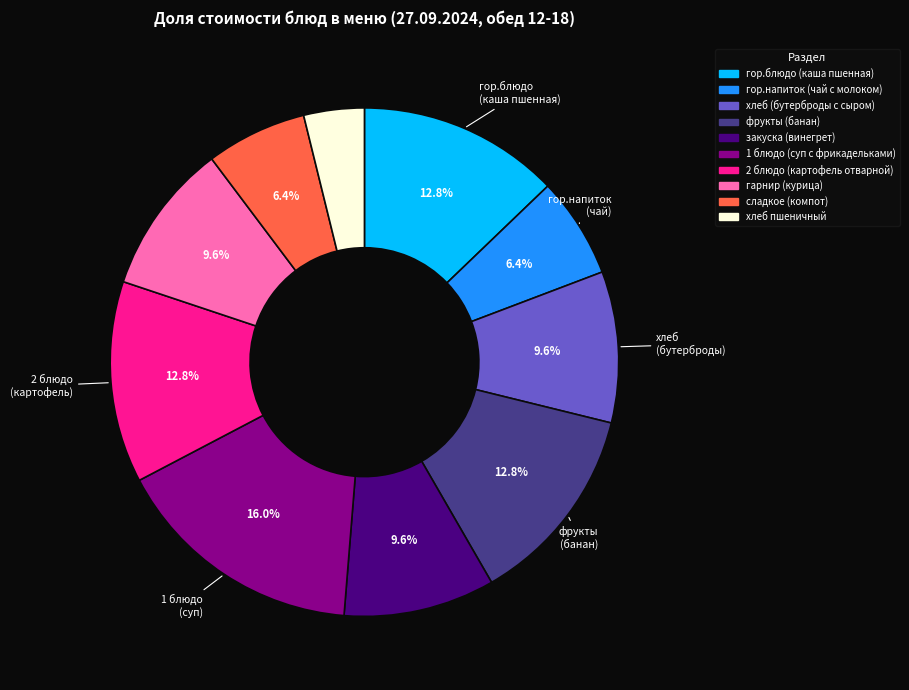

Does 1 блюдо (суп с фрикадельками) account for over 50% of the chart?

No